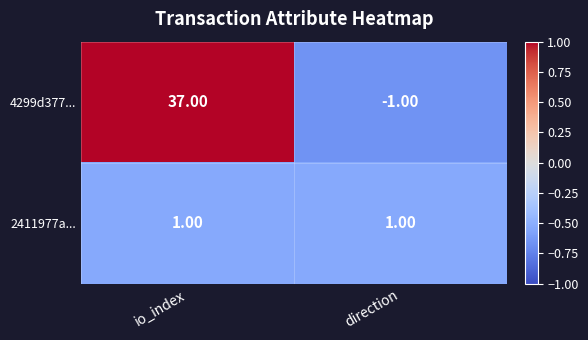

What is the total value across all series at io_index?

38